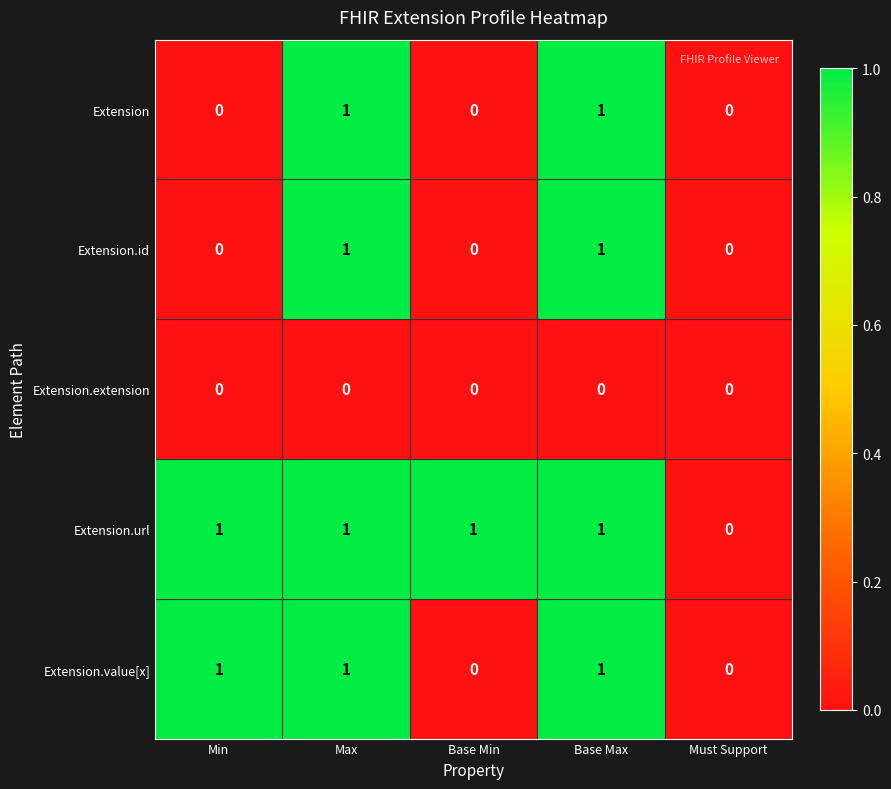

Reading left to right, extract all data points from this chart.

Extension: 0	1	0	1	0
Extension.id: 0	1	0	1	0
Extension.extension: 0	0	0	0	0
Extension.url: 1	1	1	1	0
Extension.value[x]: 1	1	0	1	0